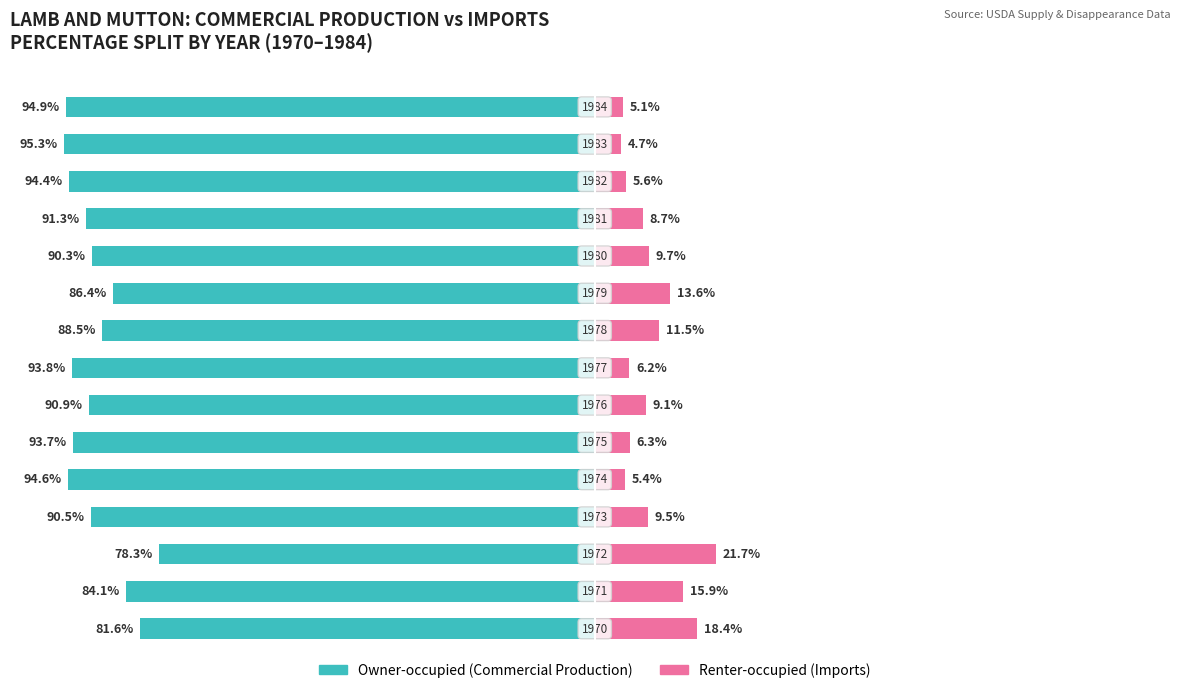

Reading right to left, extract all data points from this chart.

Owner-occupied: 14=-94.9	13=-95.3	12=-94.4	11=-91.3	10=-90.3	9=-86.4	8=-88.5	7=-93.8	6=-90.9	5=-93.7	4=-94.6	3=-90.5	2=-78.3	1=-84.1	0=-81.6
Renter-occupied: 14=5.1	13=4.7	12=5.6	11=8.7	10=9.7	9=13.6	8=11.5	7=6.2	6=9.1	5=6.3	4=5.4	3=9.5	2=21.7	1=15.9	0=18.4